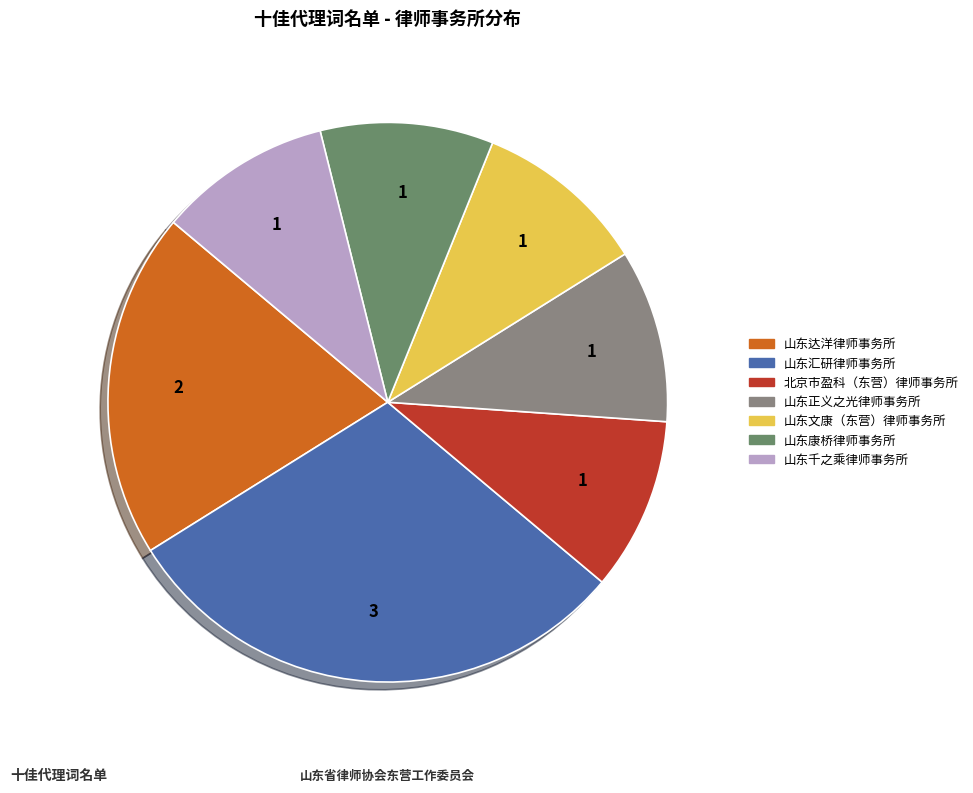

Is the sum of 山东正义之光律师事务所 and 山东达洋律师事务所 greater than half?

No